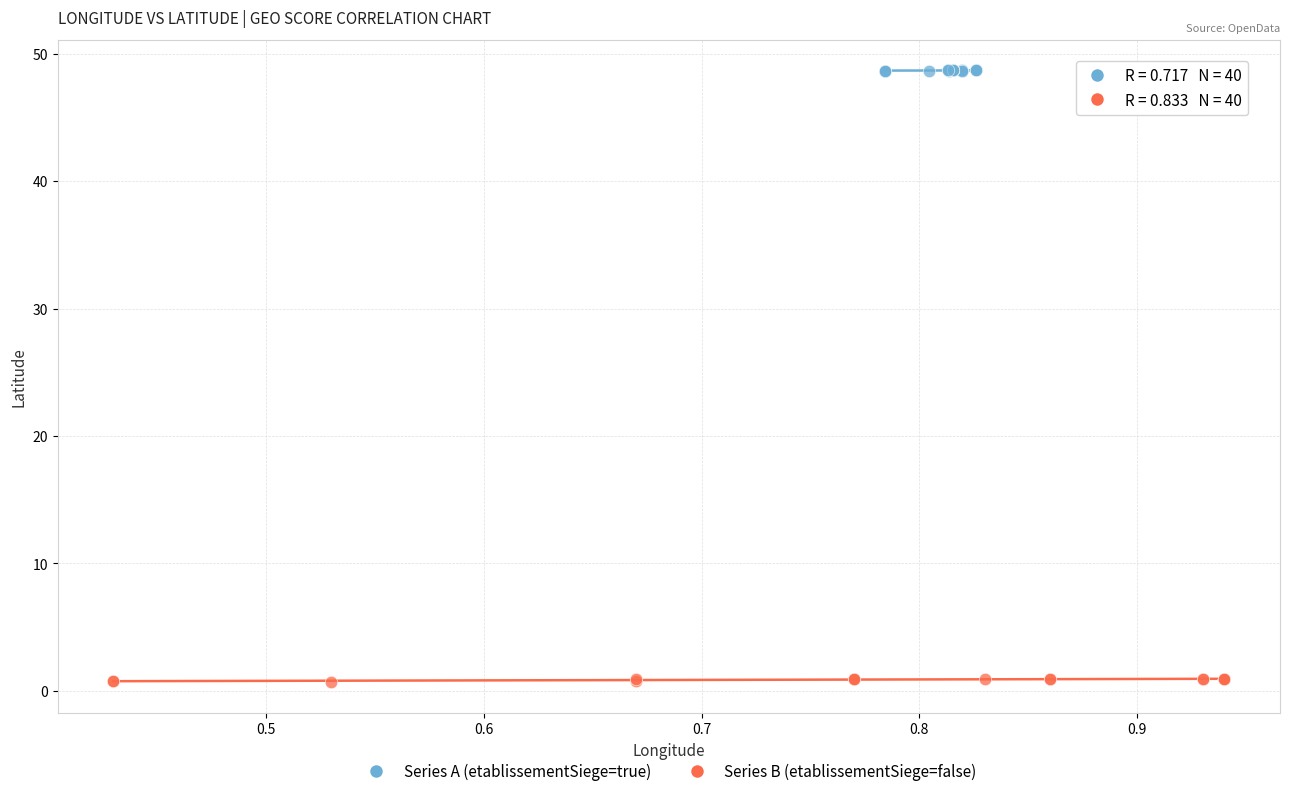

Which series has the largest Y range (max minus min)?

Series B (etablissementSiege=false)